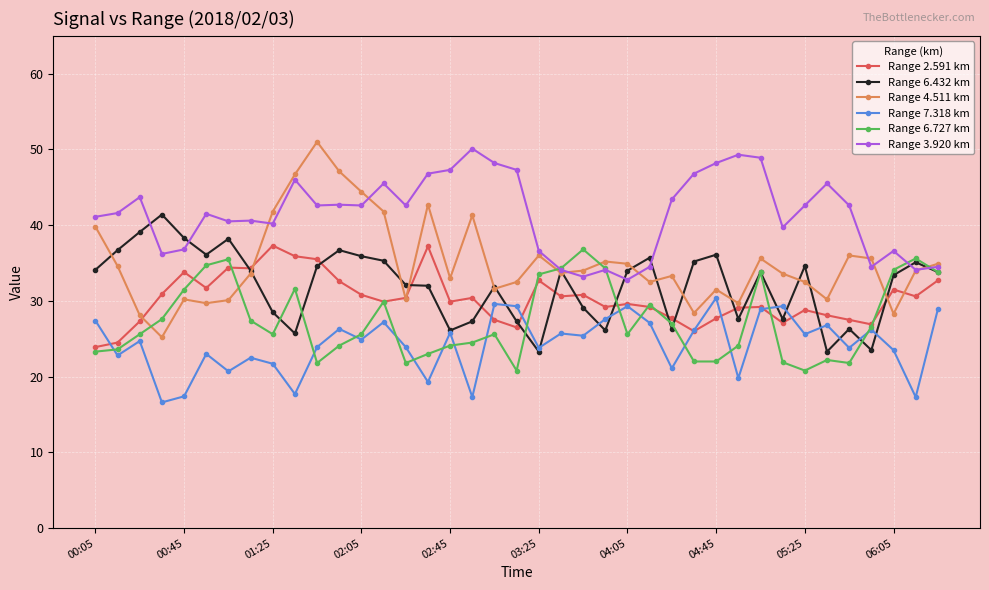

What is the smallest value displayed?

16.6